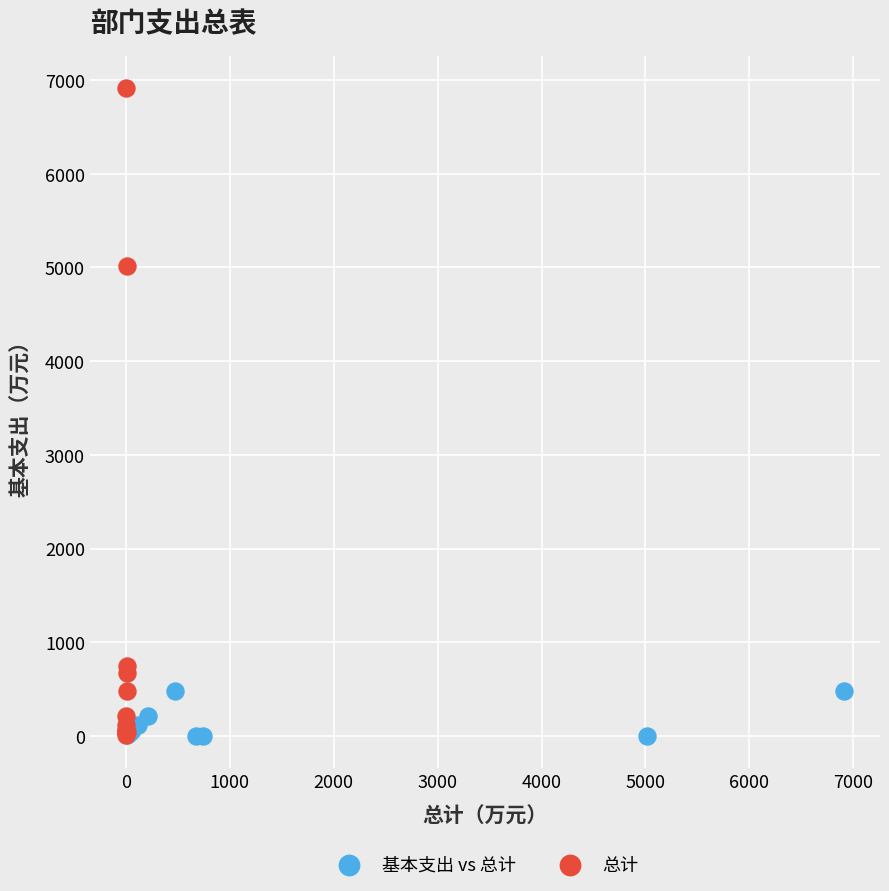

Which series contains the highest Y value?

总计